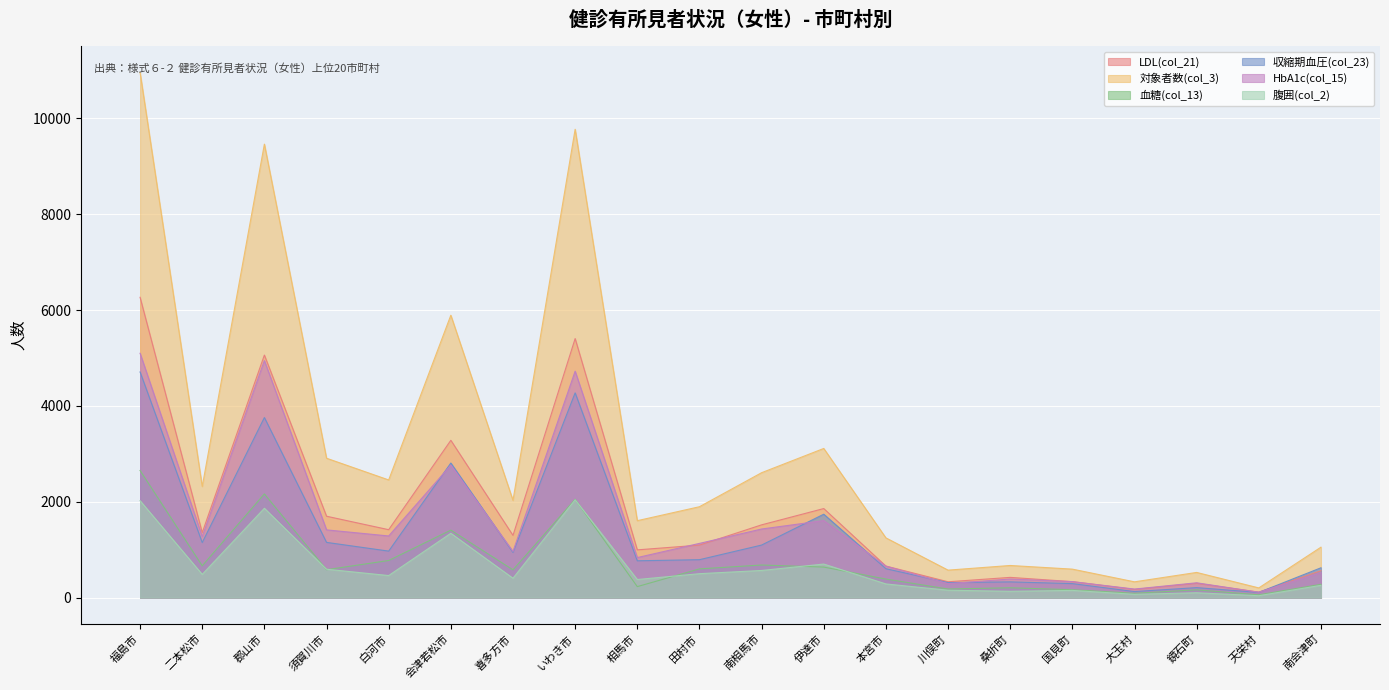

What is the difference between the maximum and minimum values in the LDL(col_21) series?

6152